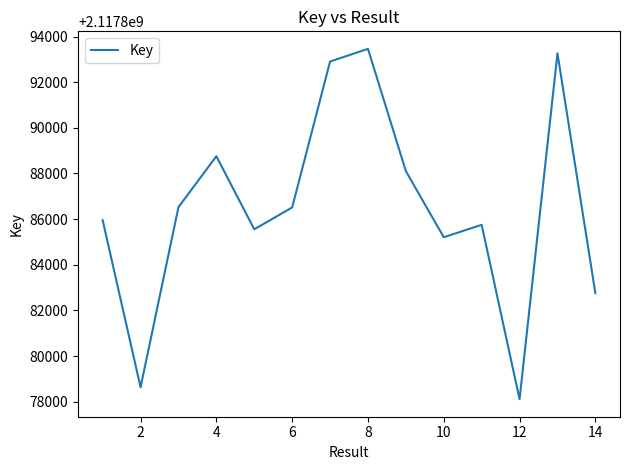

What is the difference between the maximum and minimum values?

15352